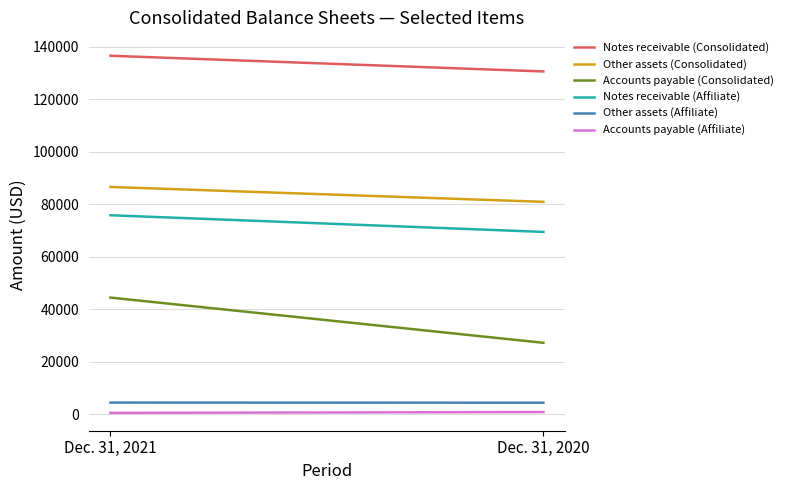

Reading left to right, transcribe all the data shown in this chart.

Notes receivable (Consolidated): 136607	130626
Other assets (Consolidated): 86644	80975
Accounts payable (Consolidated): 44518	27299
Notes receivable (Affiliate): 75872	69518
Other assets (Affiliate): 4535	4480
Accounts payable (Affiliate): 616	930